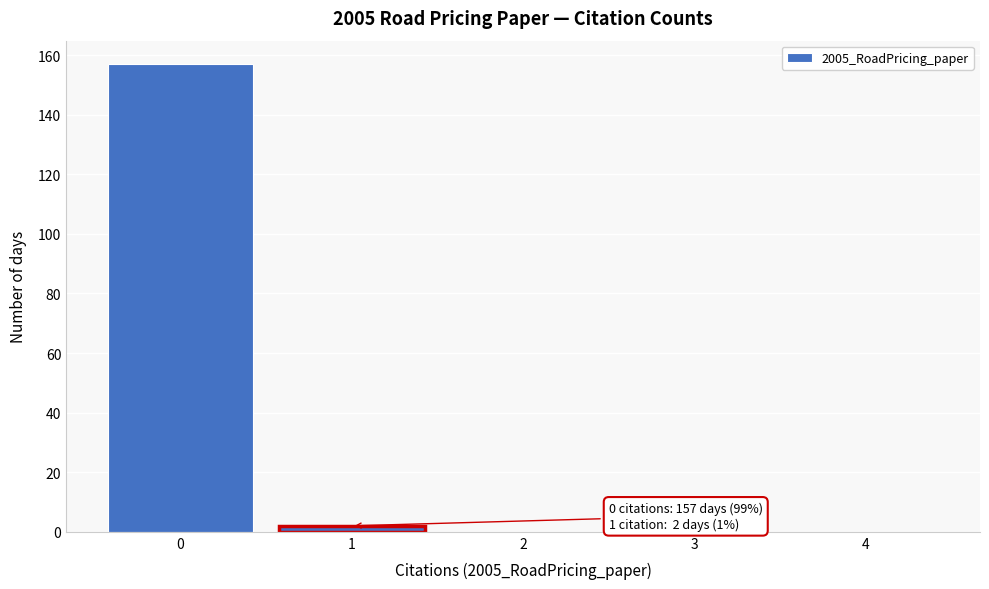

Reading left to right, list all the values displayed in this chart.

0=157	1=2	2=0	3=0	4=0